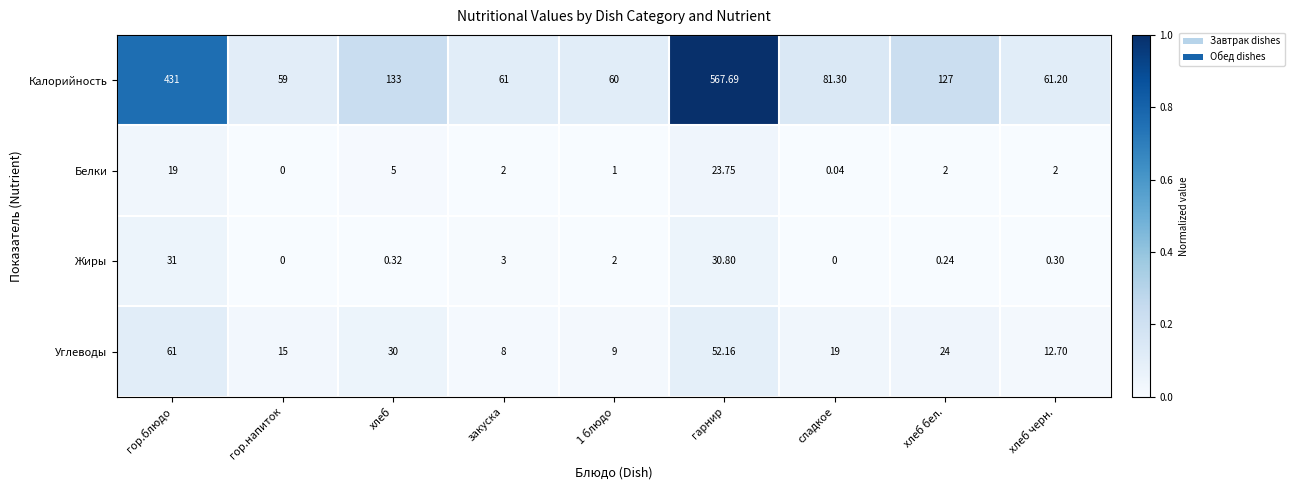

At how many categories does at least one series exceed 0?

9